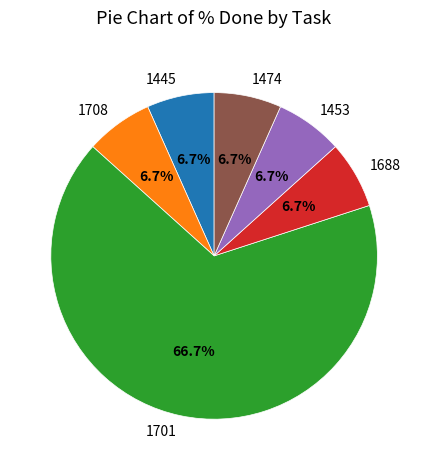

How many slices are in this pie chart?

6